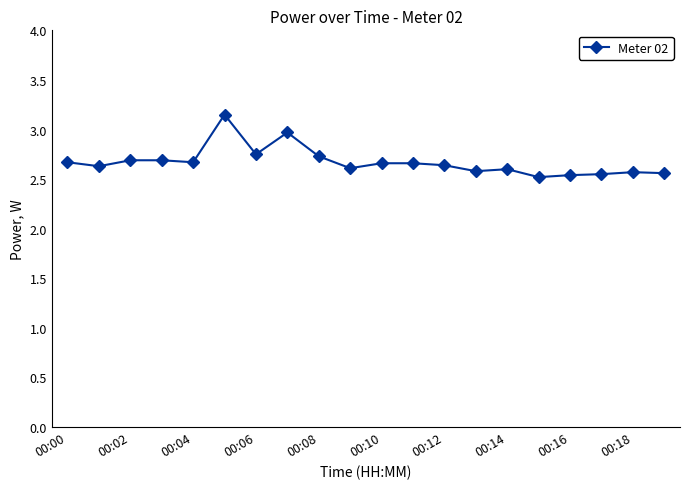

Does the chart have visible grid lines?

No